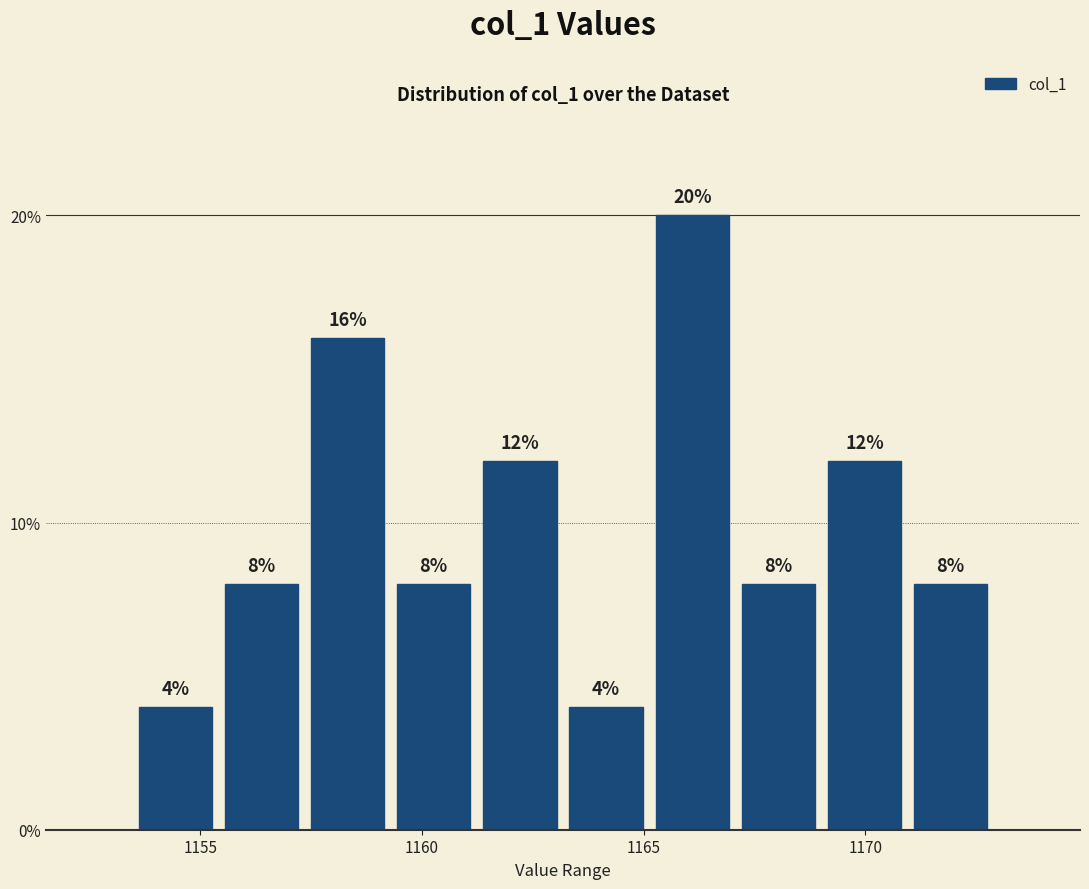

Read against the x-axis, roughly where is the centre of the tallest bar?

1166.0